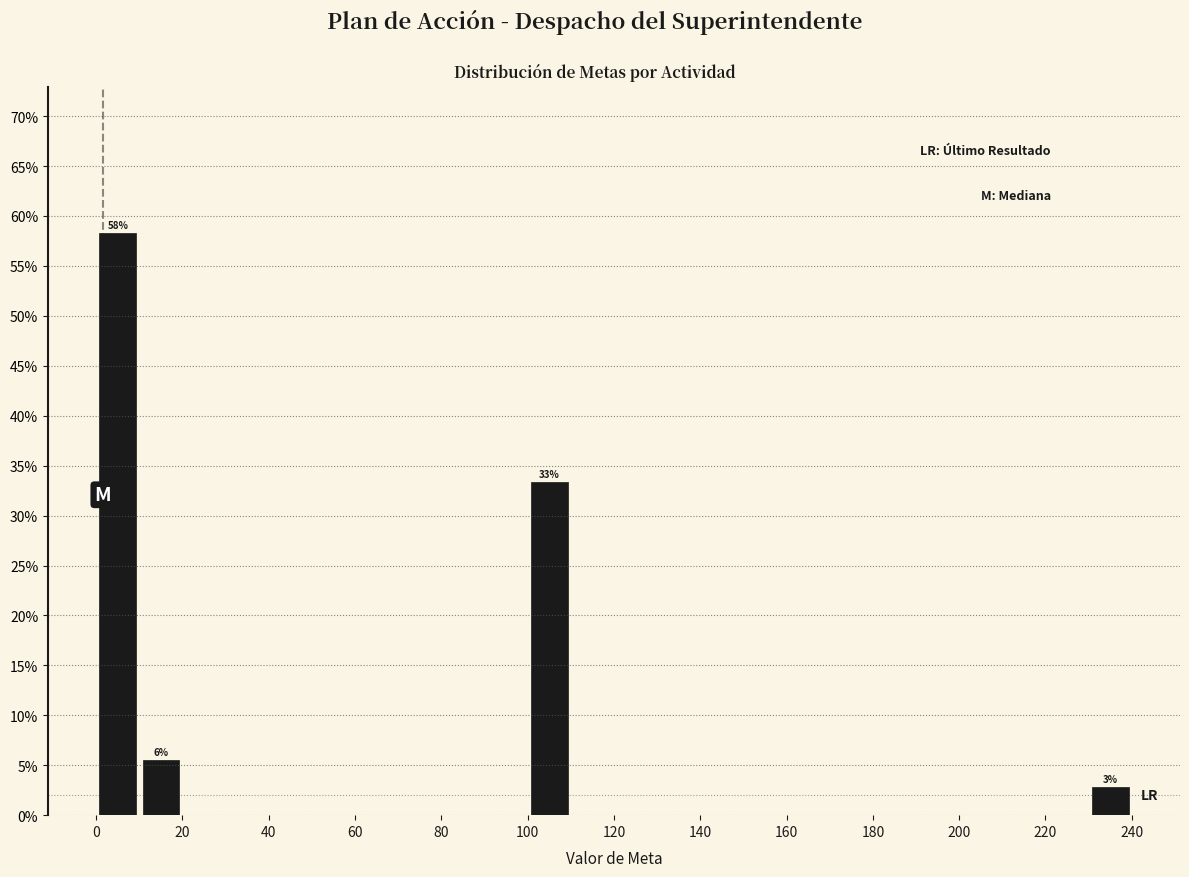

Which range on the x-axis has the tallest bar?

0 to 10